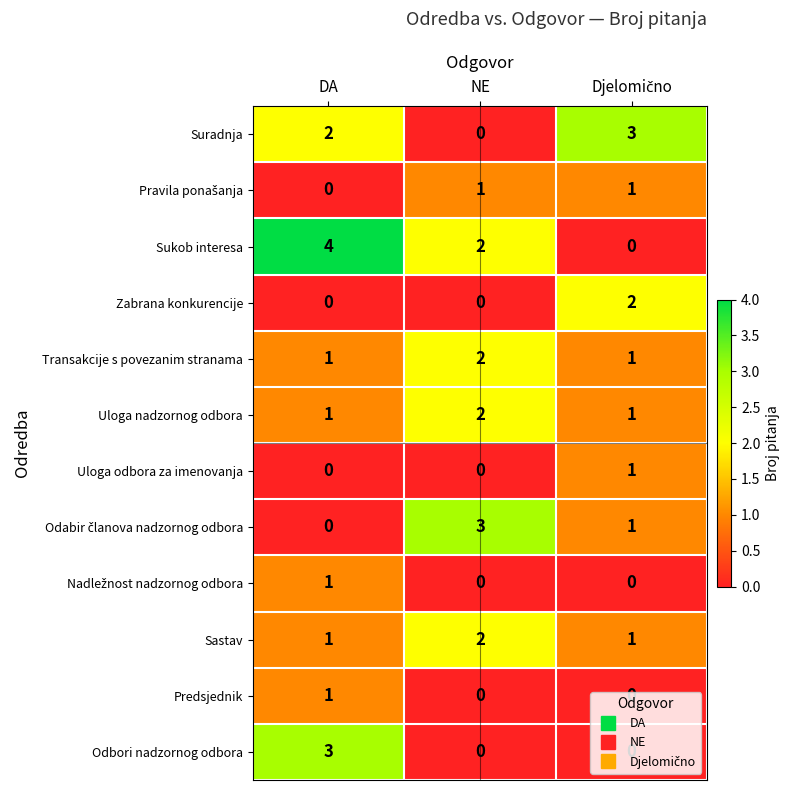

True or false: Suradnja has a value of 0 at NE.

True